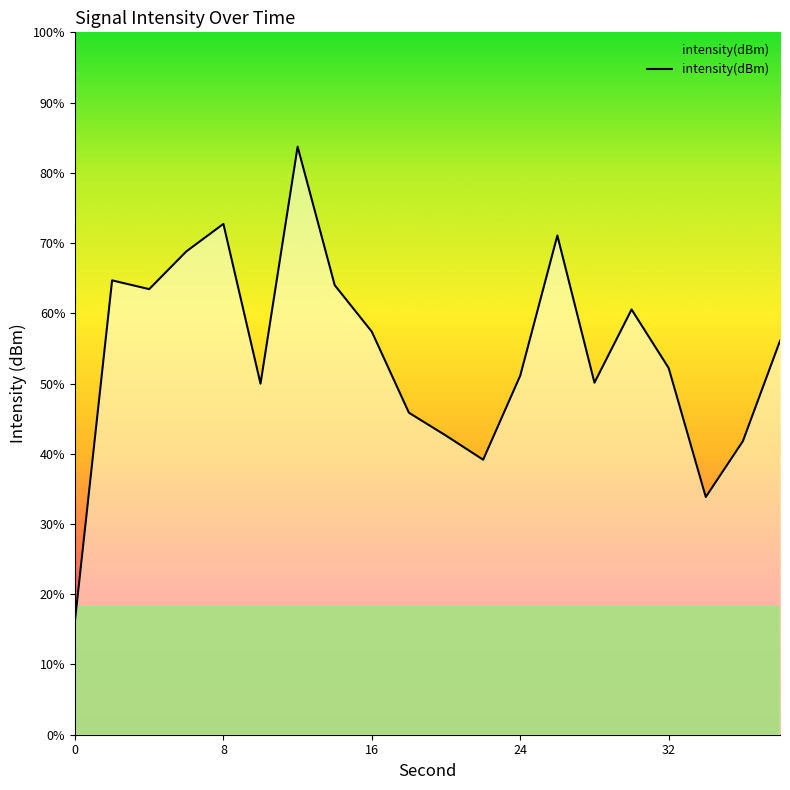

How many points are lower than both their immediate neighbors (excluding endpoints)?

5